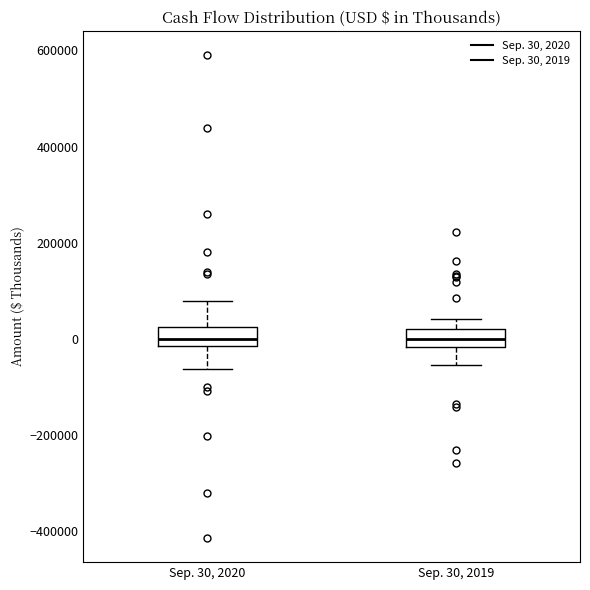

Where is the upper edge of the box for Sep. 30, 2019 on the y-axis? The values are not printed on the chart, so give them approximately, as read against the axis.

20000